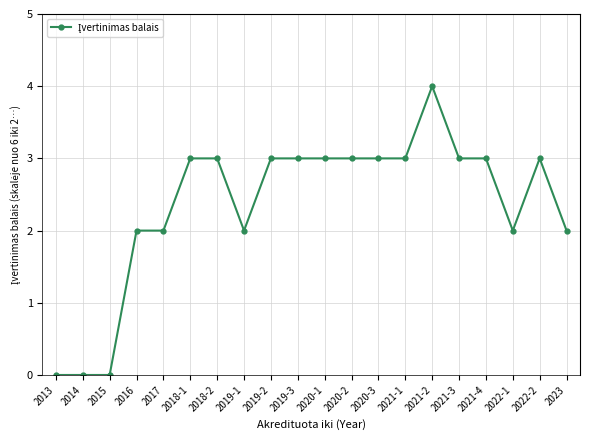

Approximately how many times larger is the value at 2022-2 compared to 2019-1?

1.5